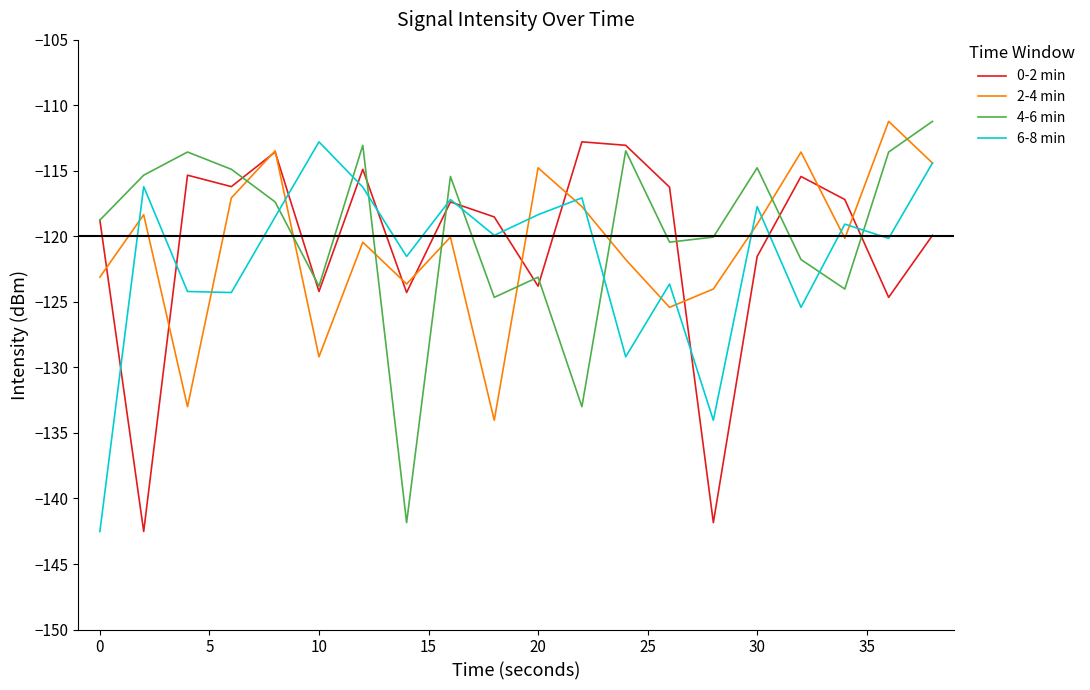

What is the minimum value shown in the chart?

-142.5